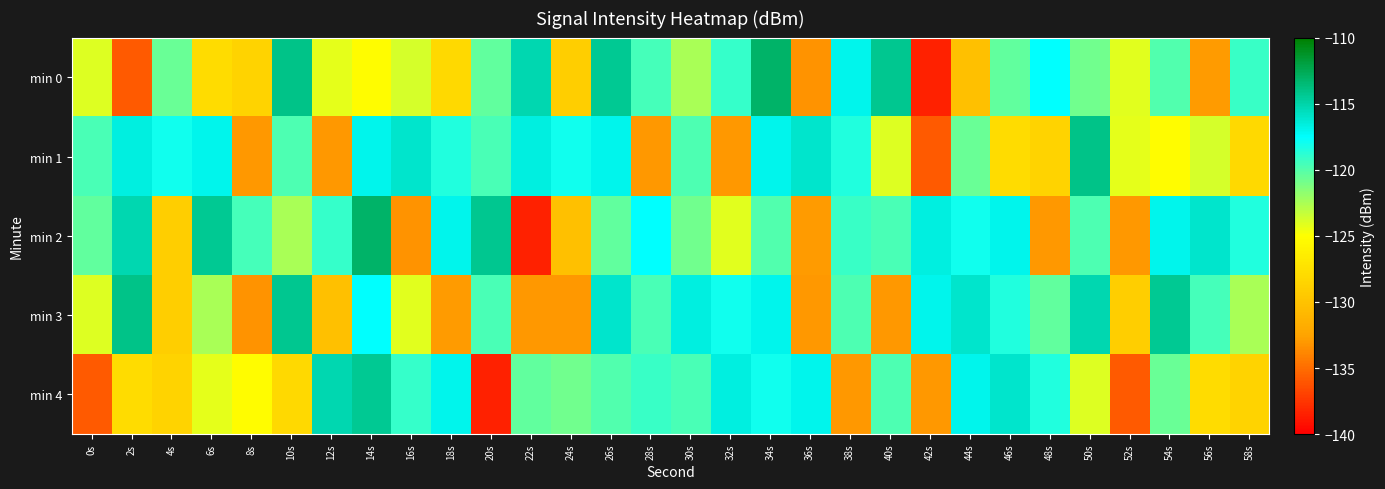

Reading left to right, transcribe all the data shown in this chart.

min 0: 0s=-124.0	2s=-135.9	4s=-120.7	6s=-127.9	8s=-128.6	10s=-114.0	12s=-124.3	14s=-125.2	16s=-123.8	18s=-128.1	20s=-120.4	22s=-115.2	24s=-129.1	26s=-114.4	28s=-119.5	30s=-122.5	32s=-119.1	34s=-113.1	36s=-133.3	38s=-116.9	40s=-114.3	42s=-138.4	44s=-130.2	46s=-120.4	48s=-117.6	50s=-120.8	52s=-124.1	54s=-119.8	56s=-132.9	58s=-119.2
min 1: 0s=-119.7	2s=-116.7	4s=-118.0	6s=-117.0	8s=-133.0	10s=-119.7	12s=-133.1	14s=-117.0	16s=-116.0	18s=-118.5	20s=-119.7	22s=-116.7	24s=-118.0	26s=-117.0	28s=-133.0	30s=-119.7	32s=-133.1	34s=-117.0	36s=-116.0	38s=-118.5	40s=-124.0	42s=-135.9	44s=-120.7	46s=-127.9	48s=-128.6	50s=-114.0	52s=-124.3	54s=-125.2	56s=-123.8	58s=-128.1
min 2: 0s=-120.4	2s=-115.2	4s=-129.1	6s=-114.4	8s=-119.5	10s=-122.5	12s=-119.1	14s=-113.1	16s=-133.3	18s=-116.9	20s=-114.3	22s=-138.4	24s=-130.2	26s=-120.4	28s=-117.6	30s=-120.8	32s=-124.1	34s=-119.8	36s=-132.9	38s=-119.2	40s=-119.7	42s=-116.7	44s=-118.0	46s=-117.0	48s=-133.0	50s=-119.7	52s=-133.1	54s=-117.0	56s=-116.0	58s=-118.5
min 3: 0s=-124.0	2s=-114.0	4s=-129.1	6s=-122.5	8s=-133.3	10s=-114.3	12s=-130.2	14s=-117.6	16s=-124.1	18s=-132.9	20s=-119.7	22s=-133.0	24s=-133.1	26s=-116.0	28s=-119.7	30s=-116.7	32s=-118.0	34s=-117.0	36s=-133.0	38s=-119.7	40s=-133.1	42s=-117.0	44s=-116.0	46s=-118.5	48s=-120.4	50s=-115.2	52s=-129.1	54s=-114.4	56s=-119.5	58s=-122.5
min 4: 0s=-135.9	2s=-127.9	4s=-128.6	6s=-124.3	8s=-125.2	10s=-128.1	12s=-115.2	14s=-114.4	16s=-119.1	18s=-116.9	20s=-138.4	22s=-120.4	24s=-120.8	26s=-119.8	28s=-119.2	30s=-119.7	32s=-116.7	34s=-118.0	36s=-117.0	38s=-133.0	40s=-119.7	42s=-133.1	44s=-117.0	46s=-116.0	48s=-118.5	50s=-124.0	52s=-135.9	54s=-120.7	56s=-127.9	58s=-128.6